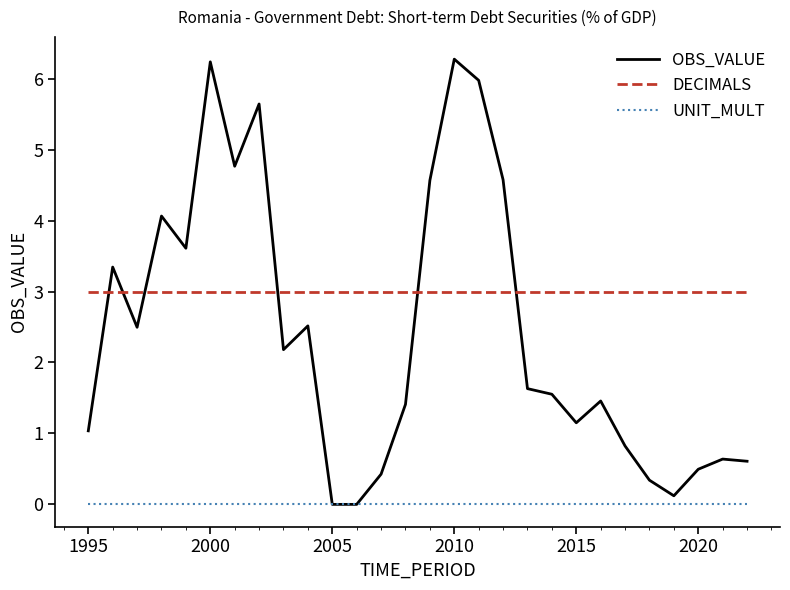

Which series has the largest range (max minus min)?

OBS_VALUE